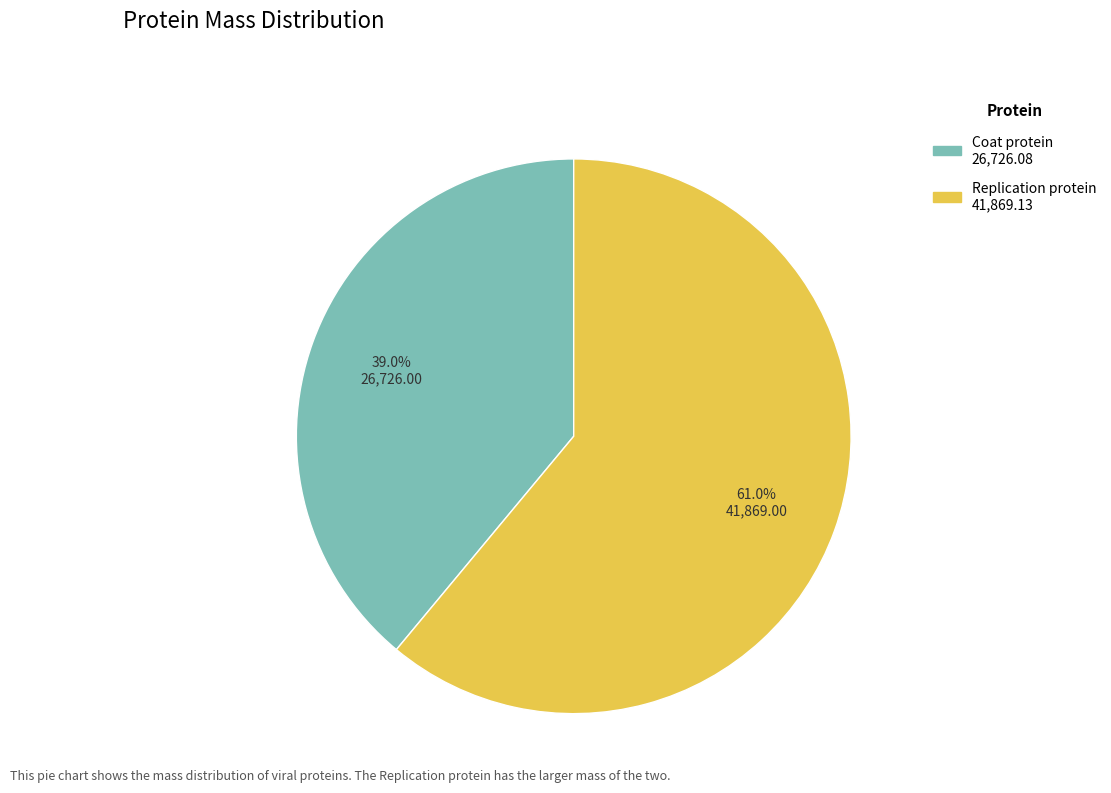

To the nearest percent, what portion does Coat protein represent?

39%